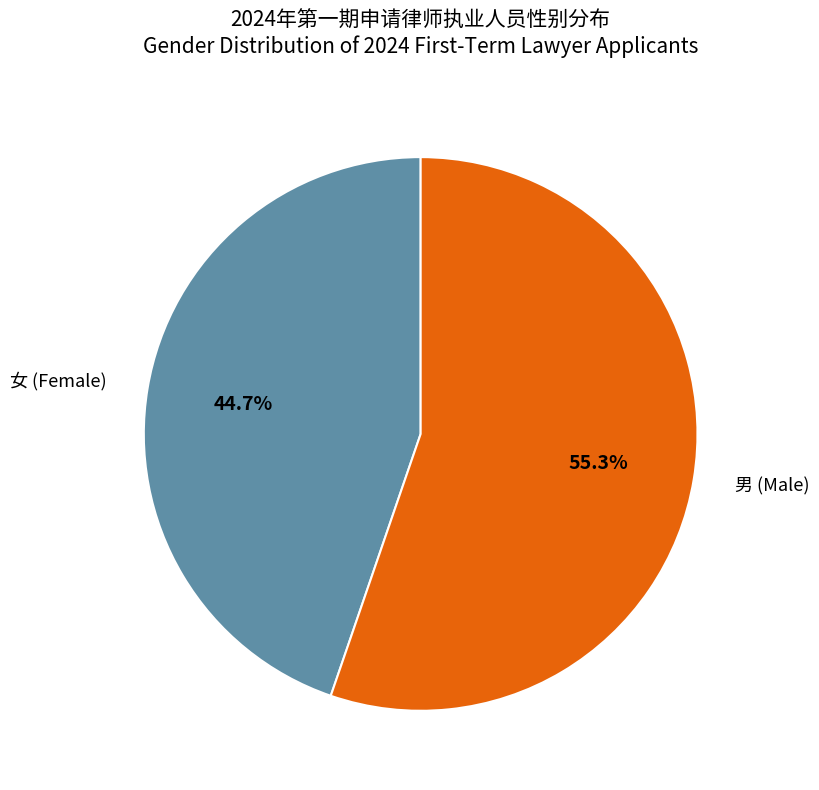

To the nearest percent, what portion does 女 represent?

45%